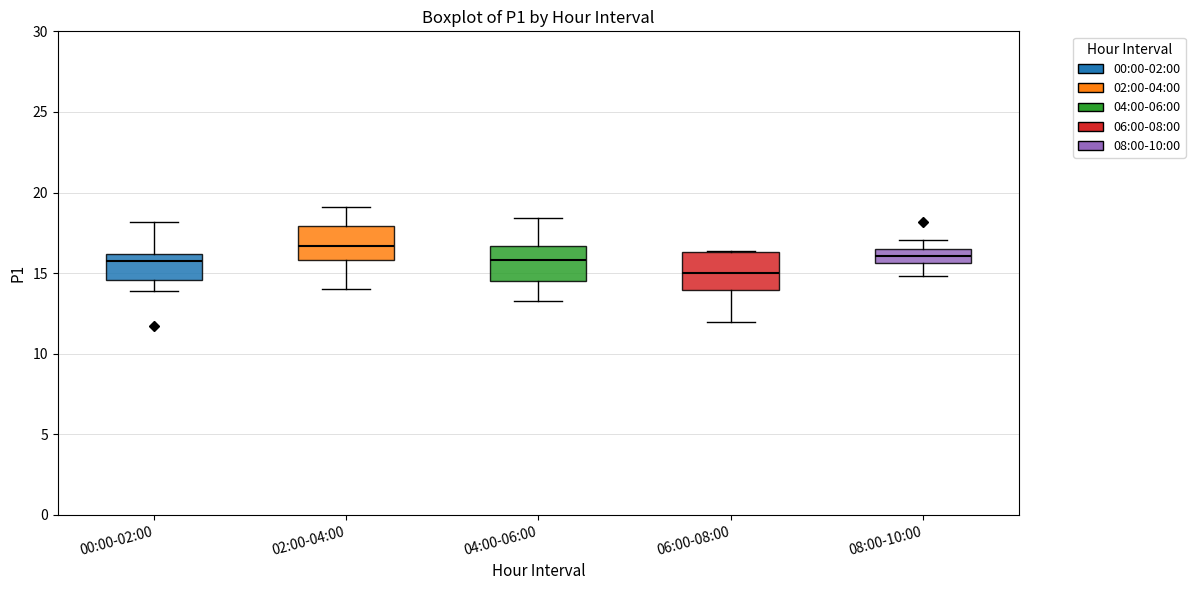

Reading left to right, read every box against the y-axis: the position of its median line, the range the box covers, and the ends of its whiskers. The values are not printed on the chart, so give them approximately, as read against the axis.

00:00-02:00: median 16.0 (just below the box's upper edge), box 14.5 to 16.0, whiskers 14.0 to 18.0
02:00-04:00: median 16.5, box 16.0 to 18.0, whiskers 14.0 to 19.0
04:00-06:00: median 16.0, box 14.5 to 16.5, whiskers 13.5 to 18.5
06:00-08:00: median 15.0, box 14.0 to 16.5, whiskers 12.0 to 16.5
08:00-10:00: median 16.0, box 15.5 to 16.5, whiskers 15.0 to 17.0